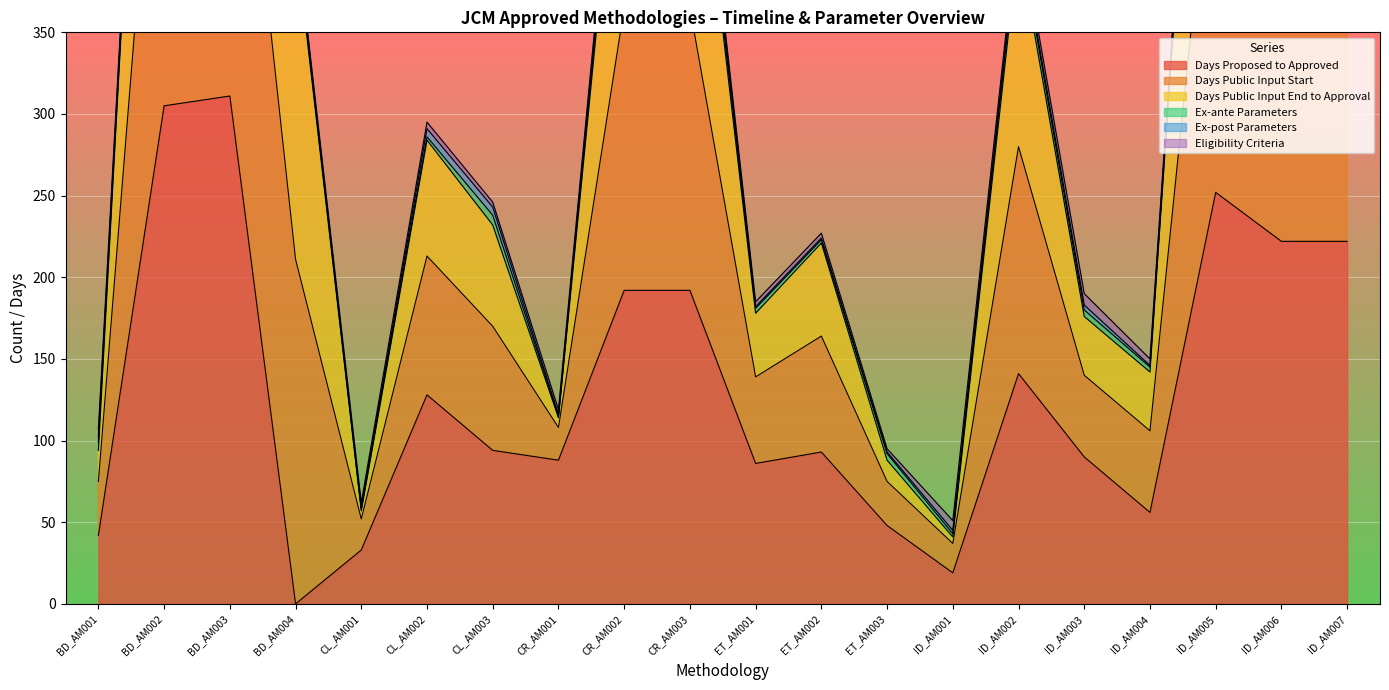

Where is Days Proposed to Approved nearest to the value 155?

ID_AM002